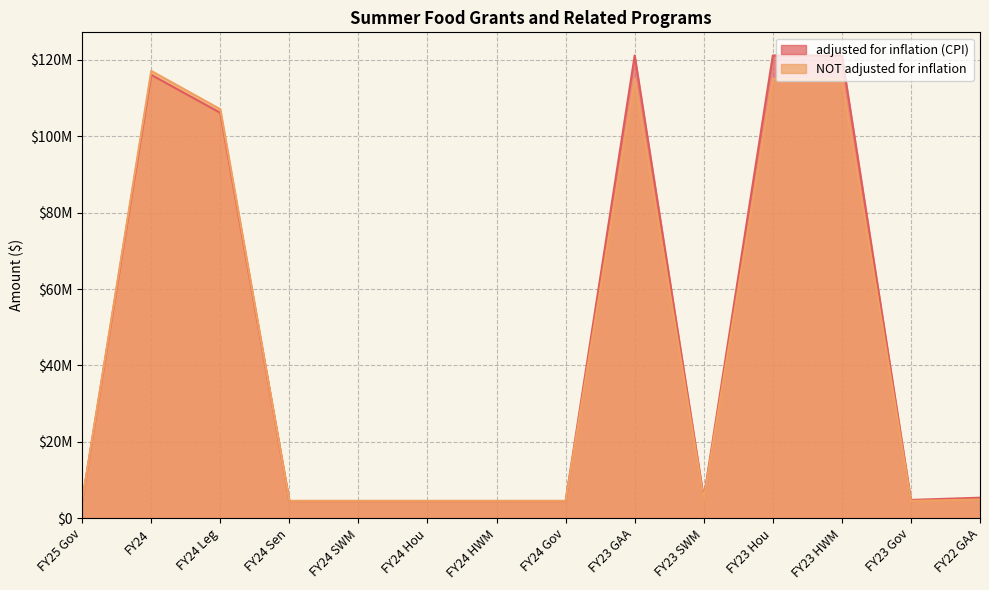

Which has a higher value, FY24 Leg or FY24 SWM?

FY24 Leg